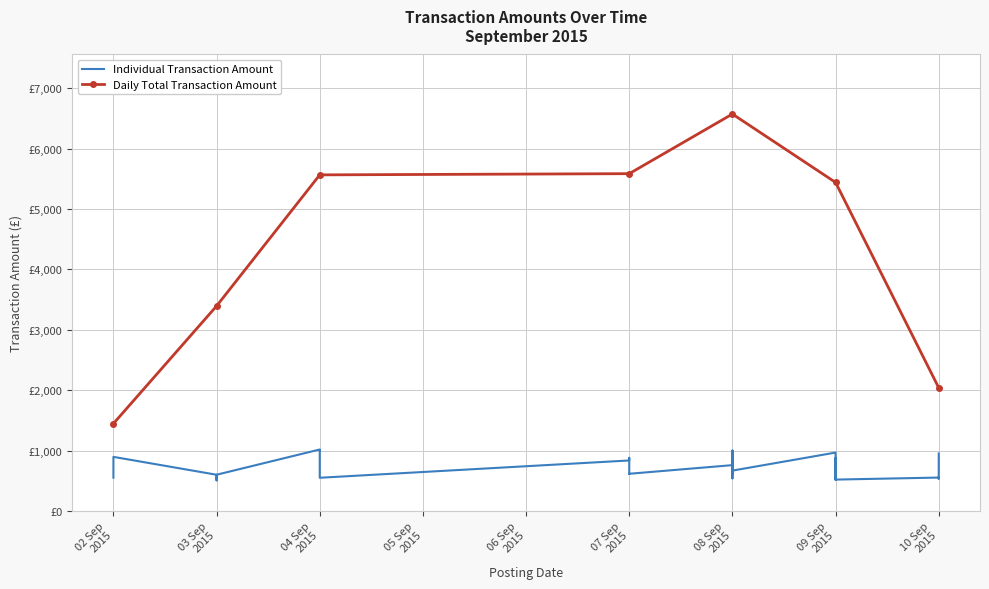

What is the difference between the maximum and minimum values?

5110.1